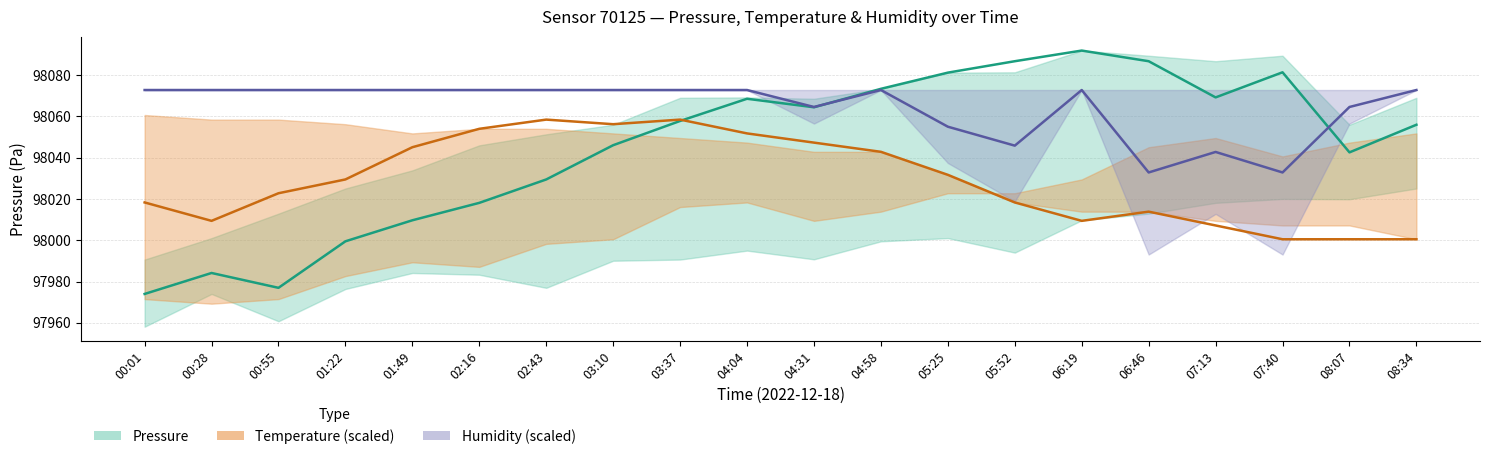

What is the total value across all series at 03:37?

294189.1